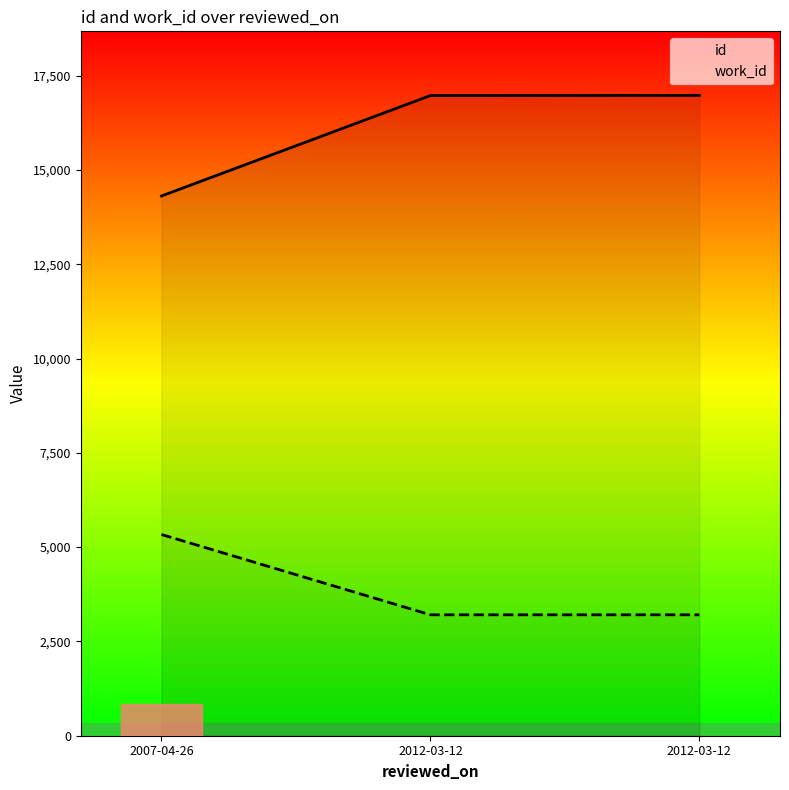

What are all the series names shown in the legend?

id, work_id